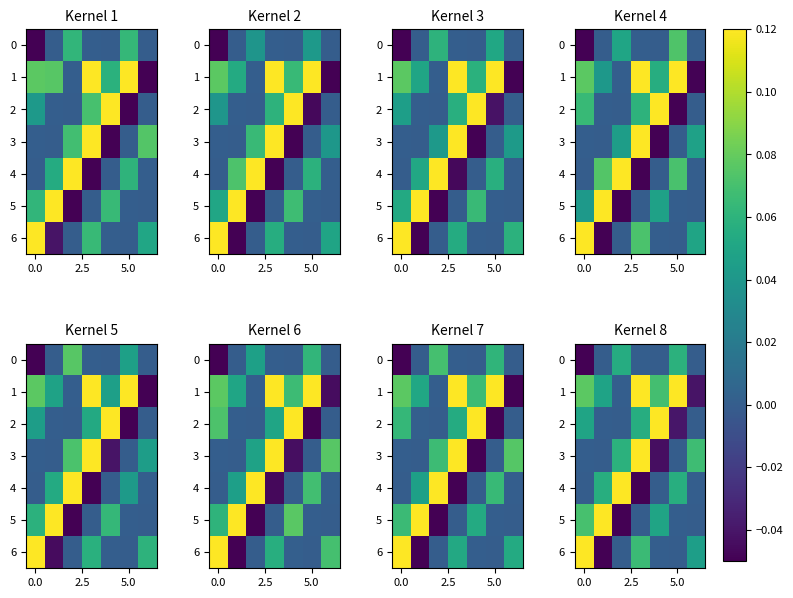

Which series has the largest total across all categories?

1